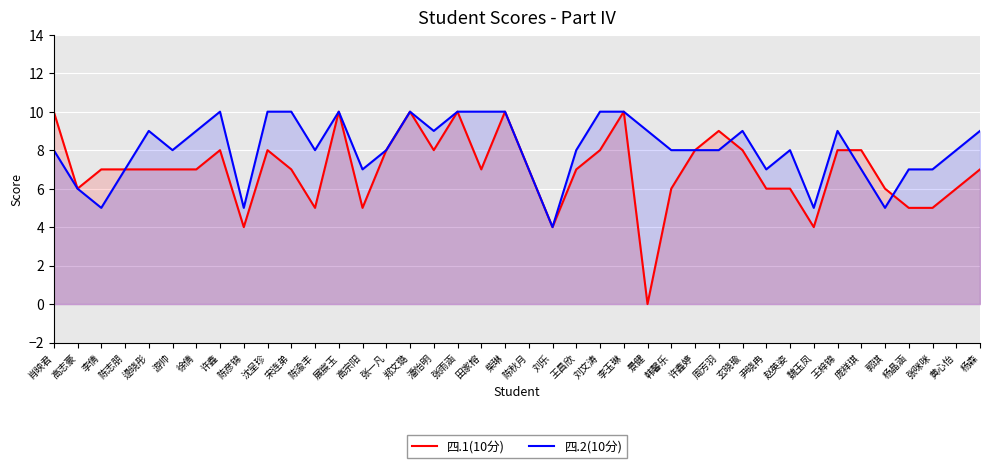

What is the average value of the 四.2(10分) series?

8